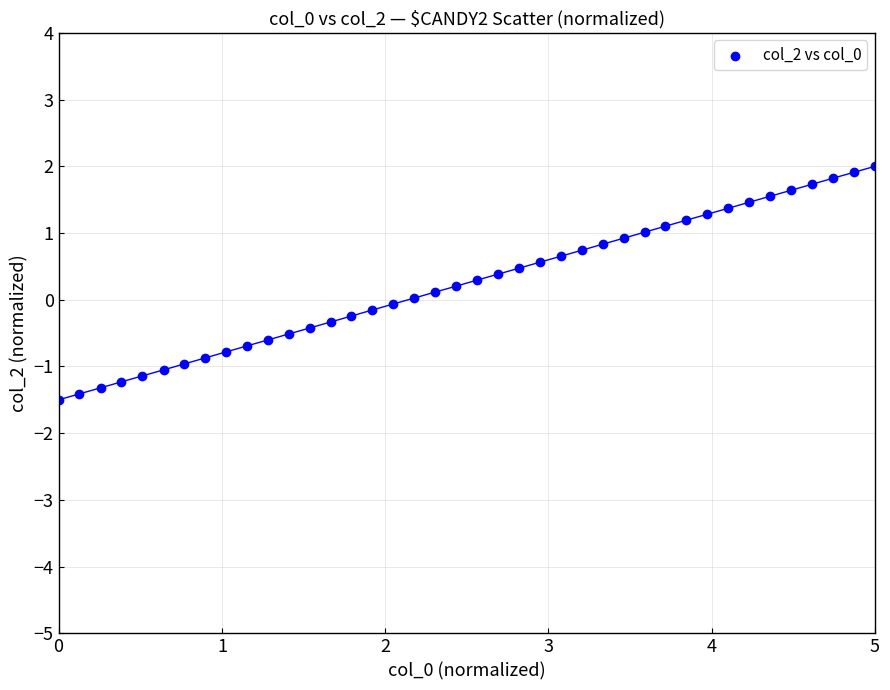

What is the range of X values (max minus min)?

5.0